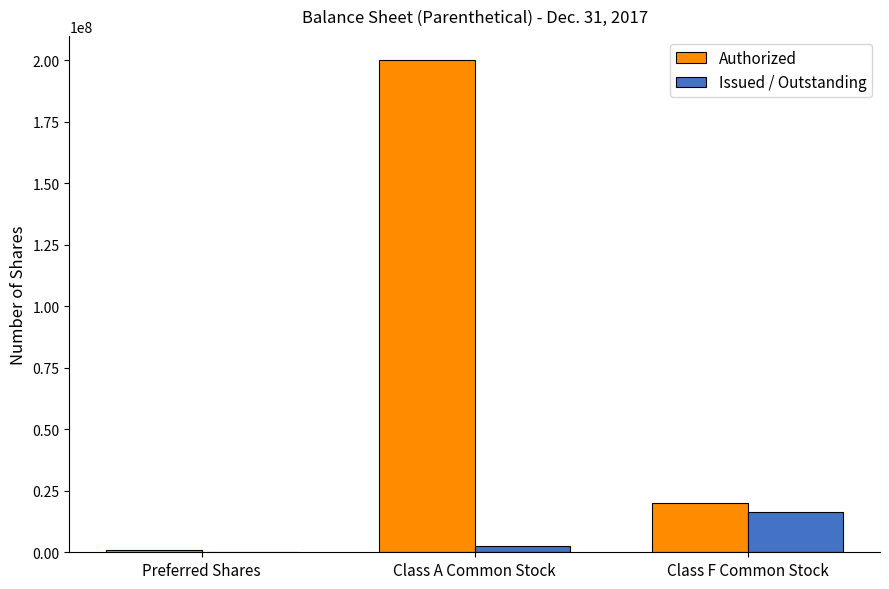

Is the value of Authorized at Class A Common Stock greater than the value of Issued / Outstanding at Preferred Shares?

Yes